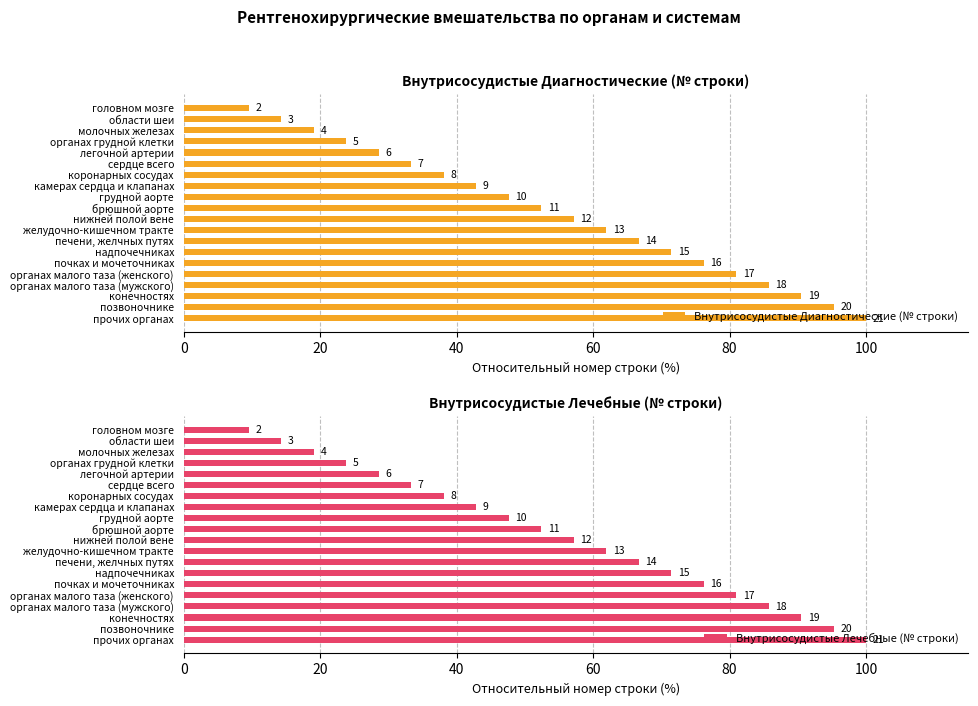

What is the difference between the Внутрисосудистые Диагностические (№ строки) values at органах малого таза (женского) and грудной аорте?

33.3